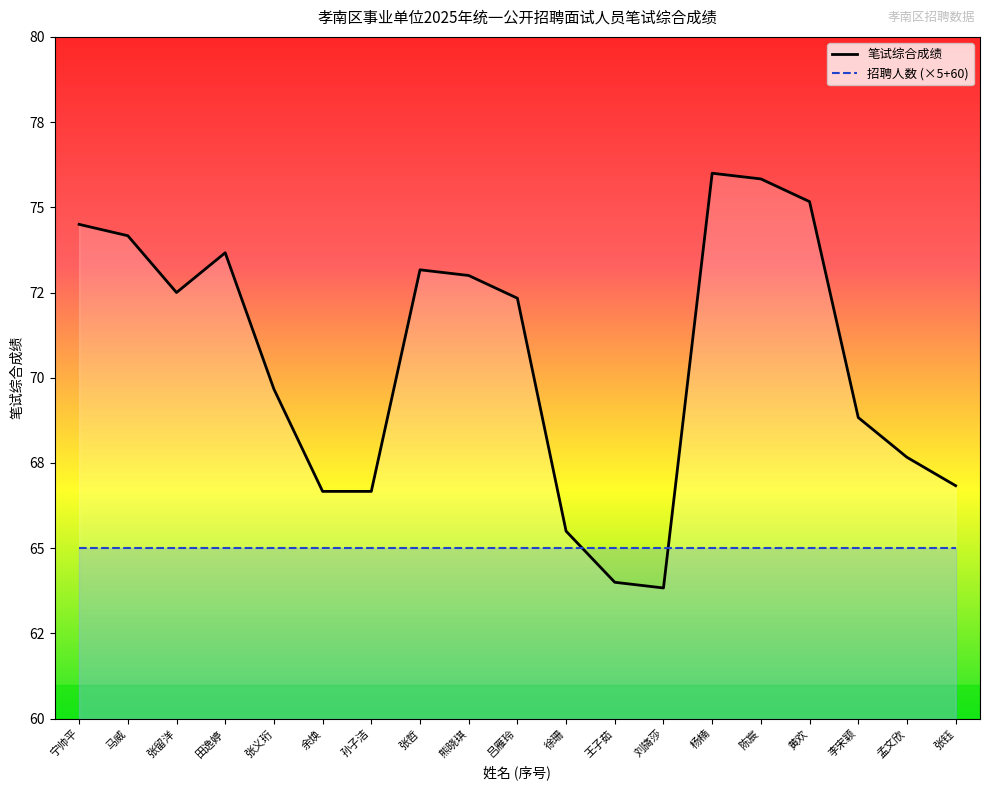

How many categories are shown in the chart?

19